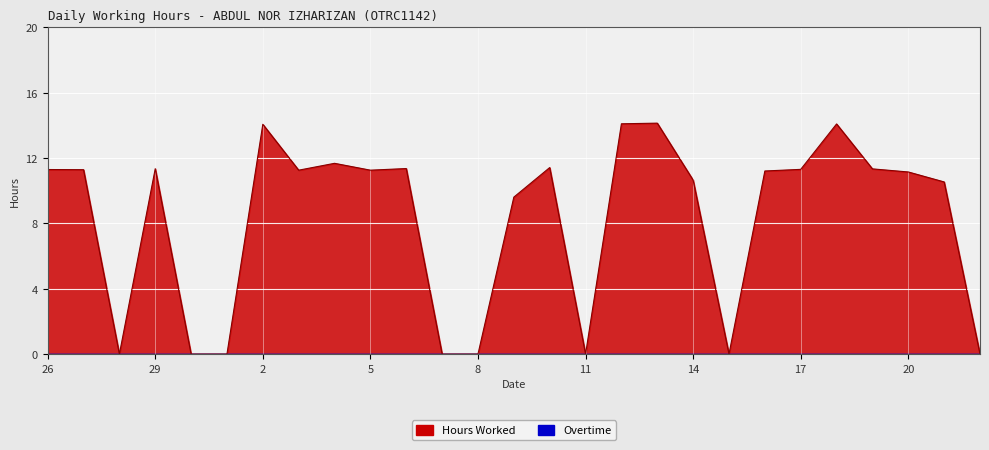

Rank the categories by value from highest to lowest.

13, 12, 18, 2, 4, 10, 6, 29, 19, 17, 26, 27, 3, 5, 16, 20, 14, 21, 9, 28, 30, 1, 7, 8, 11, 15, 22